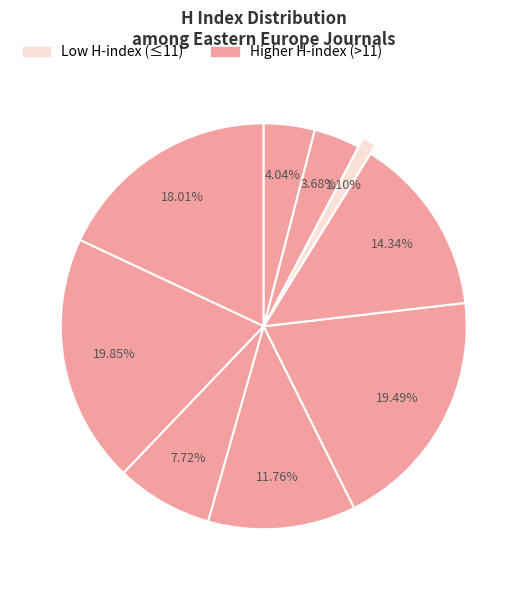

To the nearest percent, what is the difference between the largest and smallest slice percentages?

19%